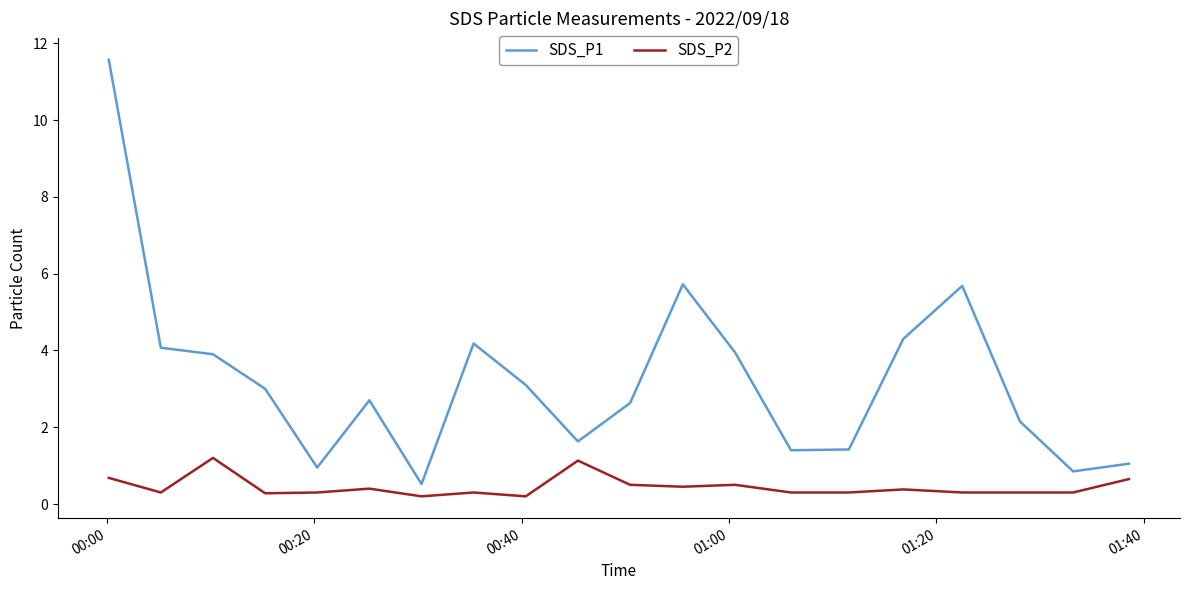

Rank the series by their average value, from lowest to highest.

SDS_P2, SDS_P1